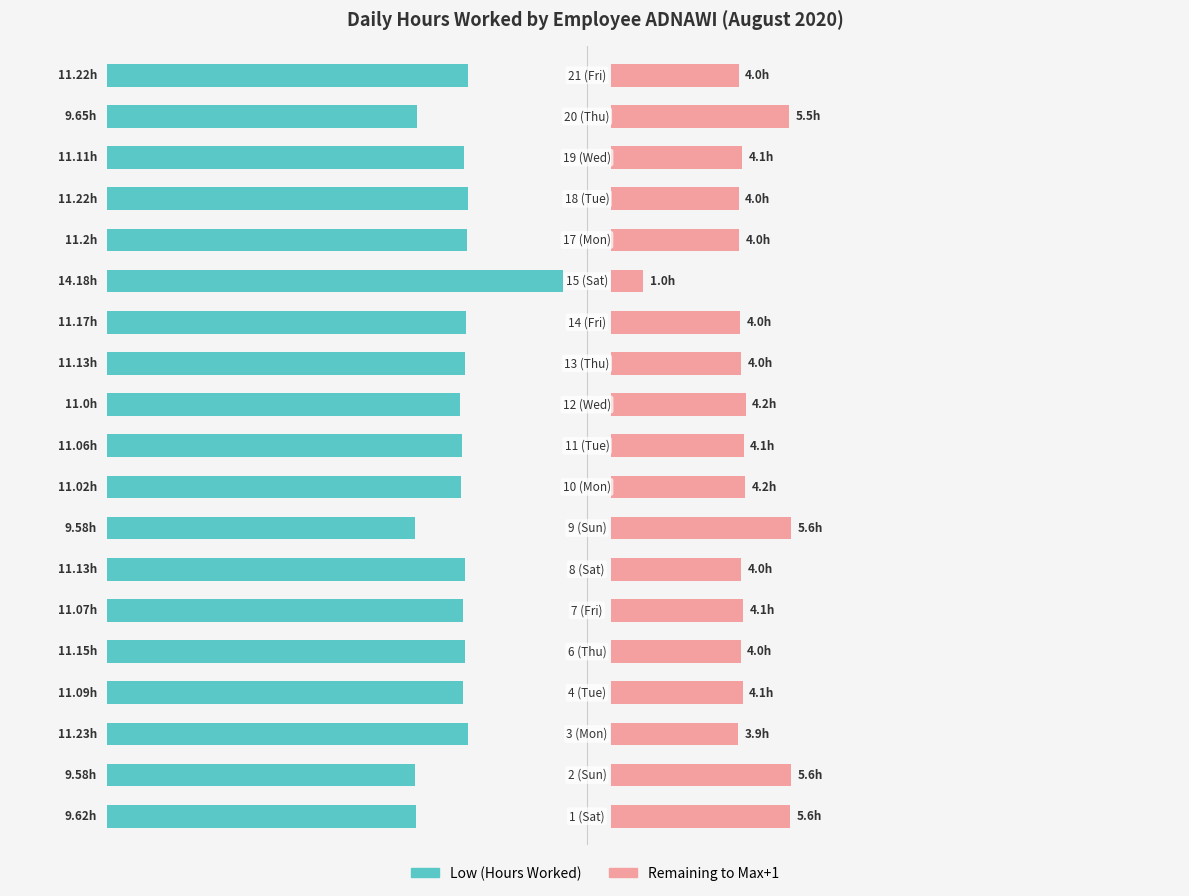

Is it true that Low (Hours Worked) equals 11.0 at 10?

True